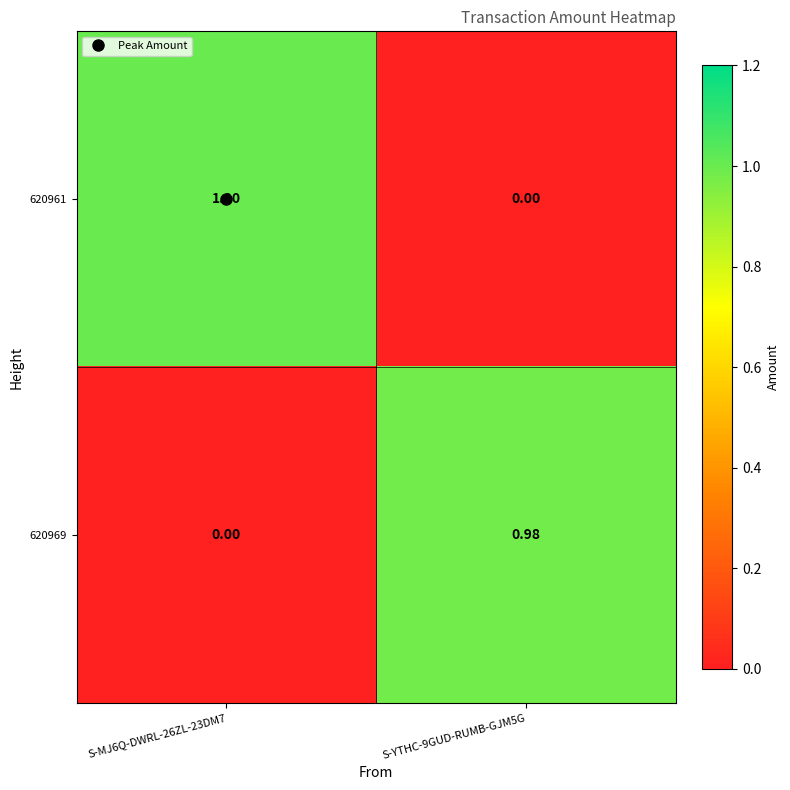

Is the value of 620969 at S-YTHC-9GUD-RUMB-GJM5G greater than the value of 620961 at S-MJ6Q-DWRL-26ZL-23DM7?

No